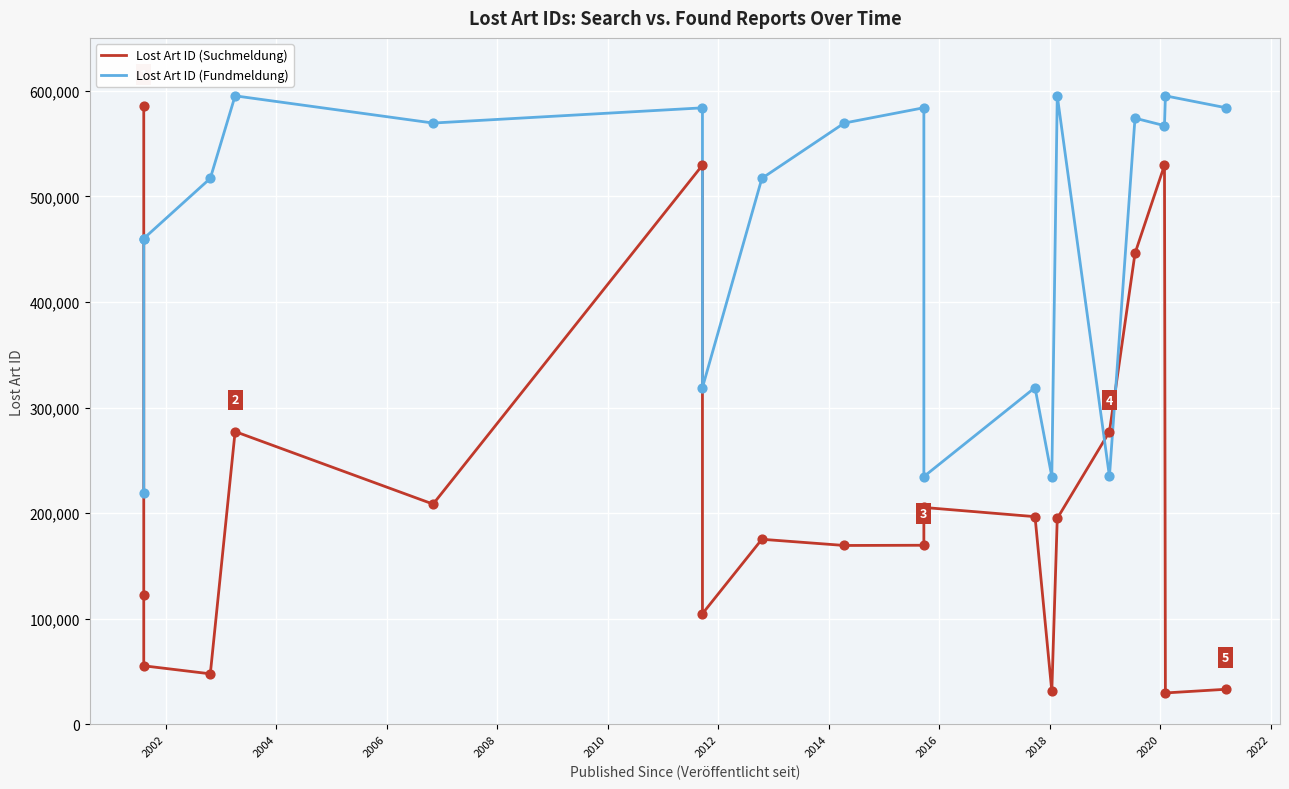

Which series reaches the minimum Y coordinate?

Lost Art ID (Suchmeldung)